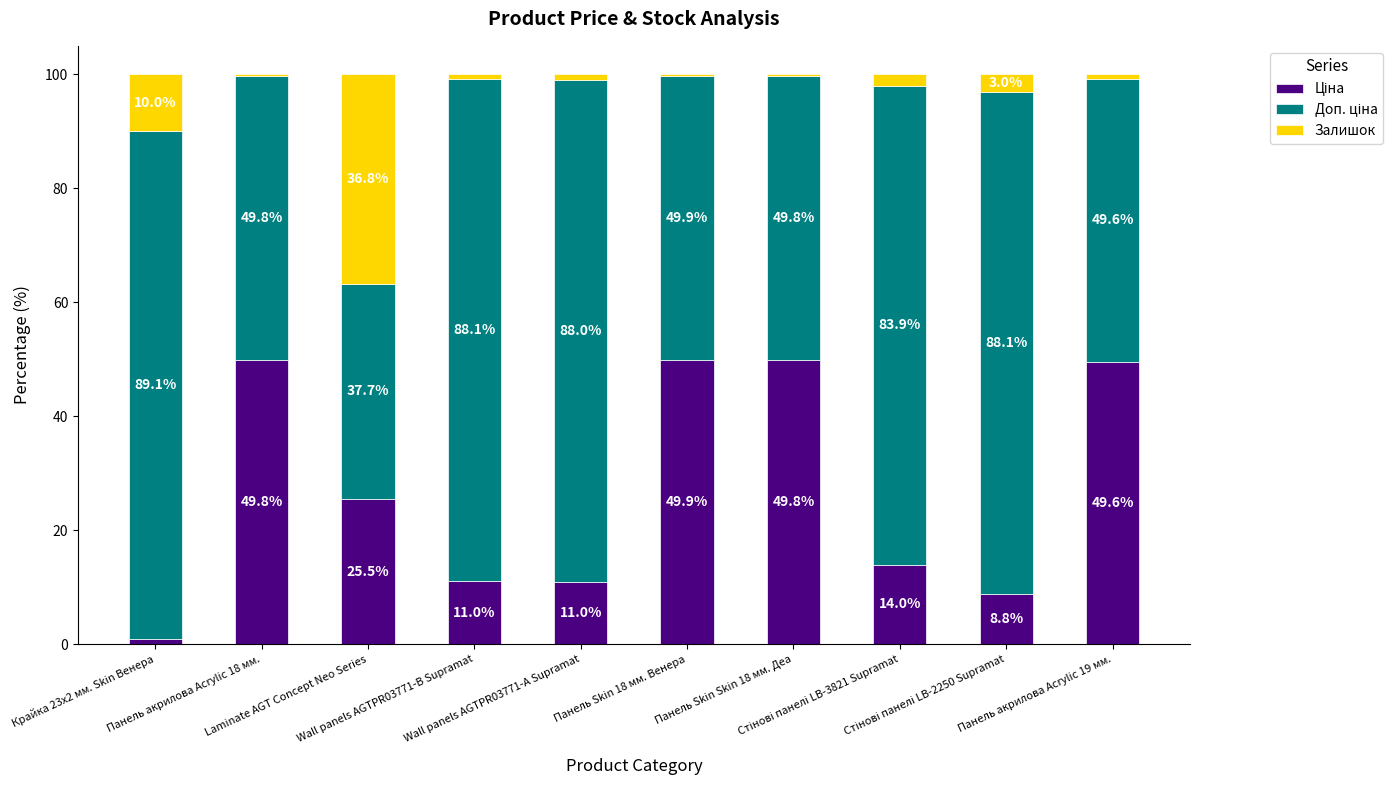

The value of Залишок at Wall panels AGTPR03771-А Supramat is 0.3. True or false?

False